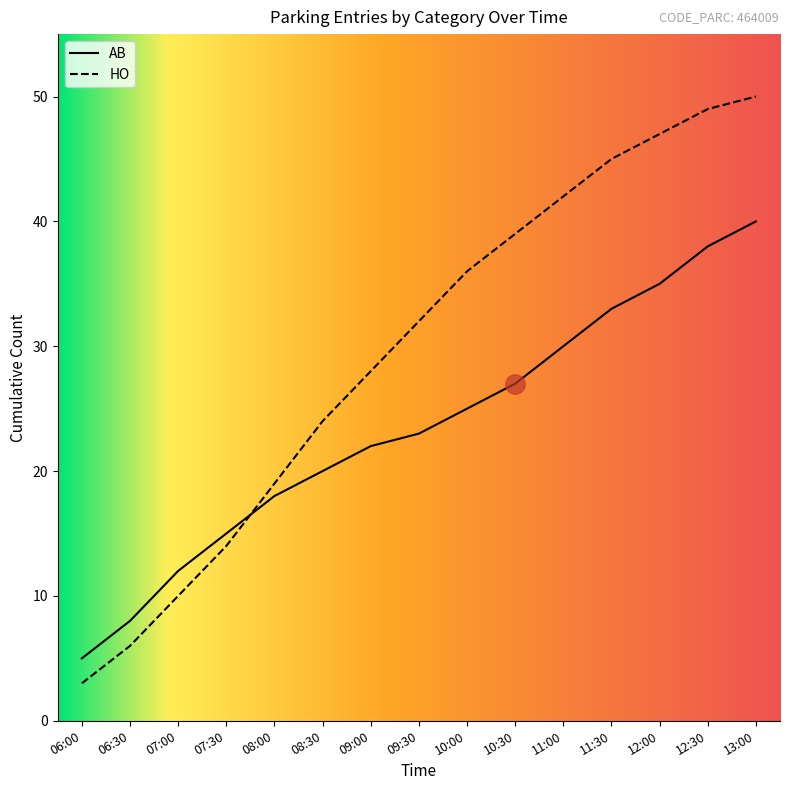

What position from the right is 08:30?

10